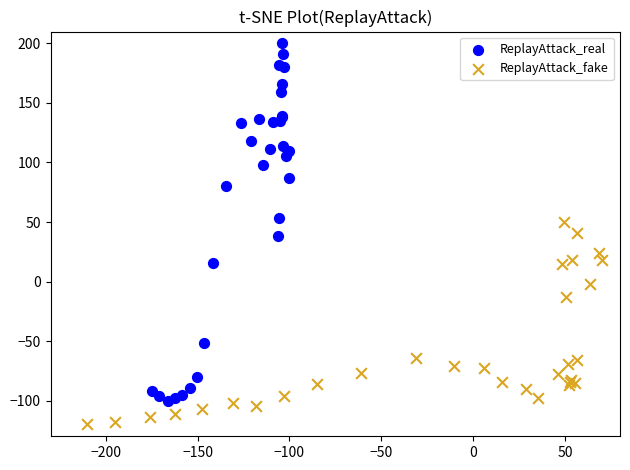

Which series reaches the maximum Y coordinate?

ReplayAttack_real